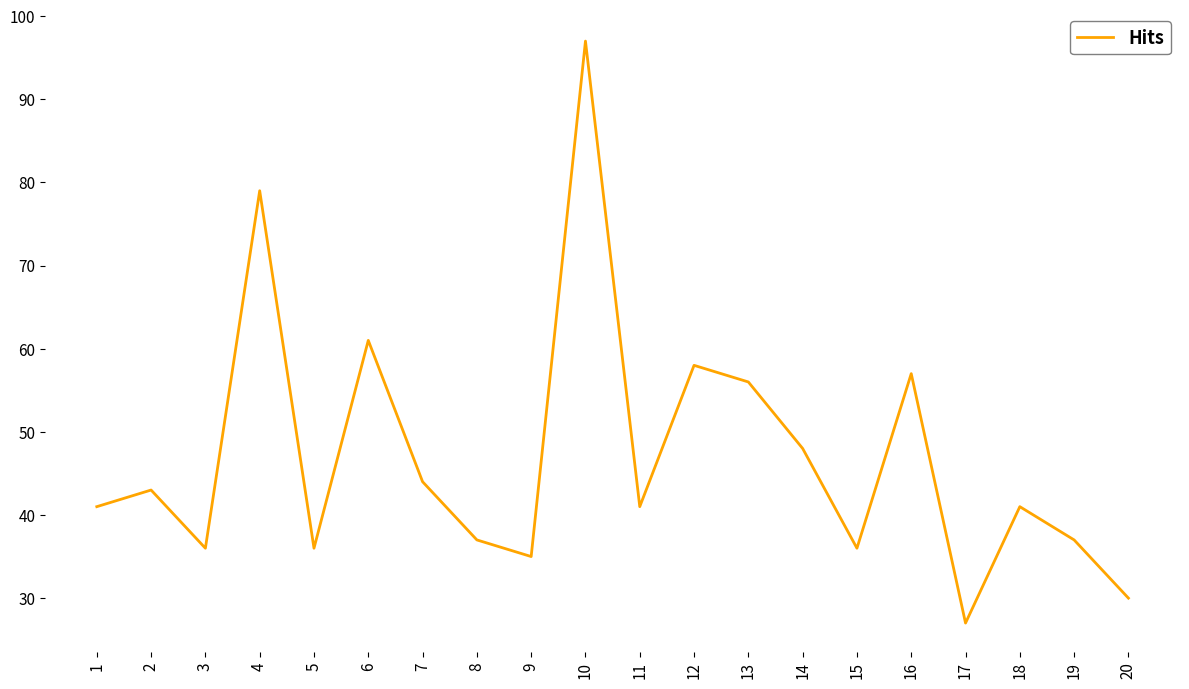

Which has a higher value, 1 or 8?

1